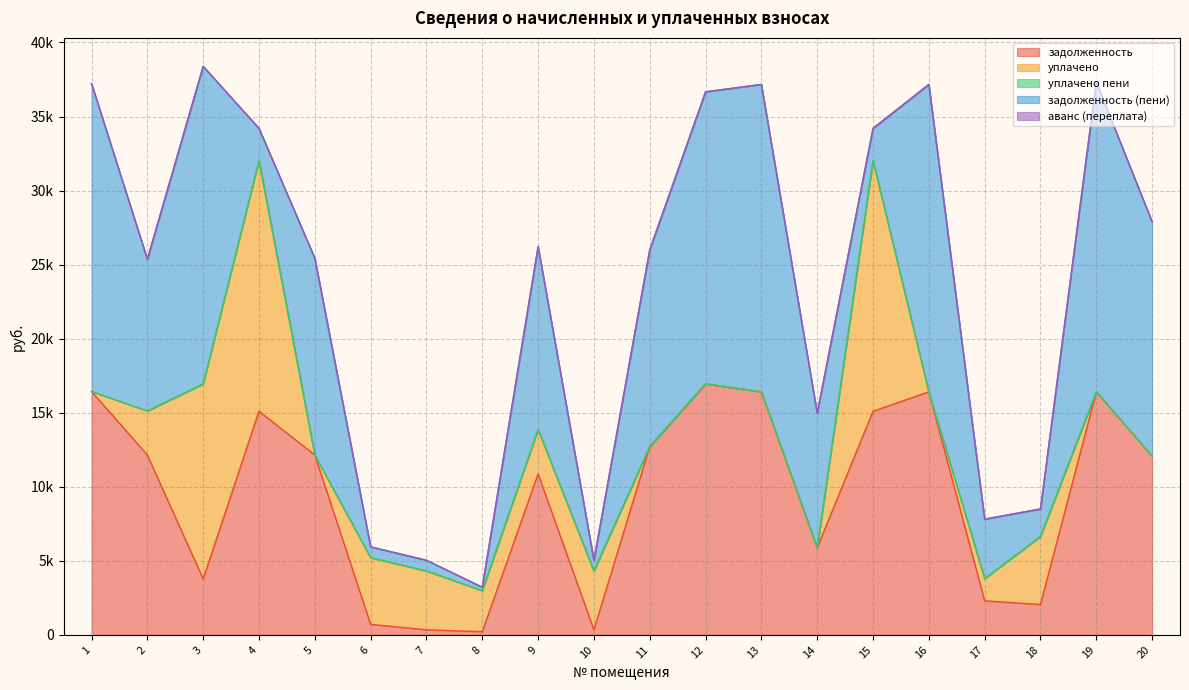

Does the chart have visible grid lines?

Yes